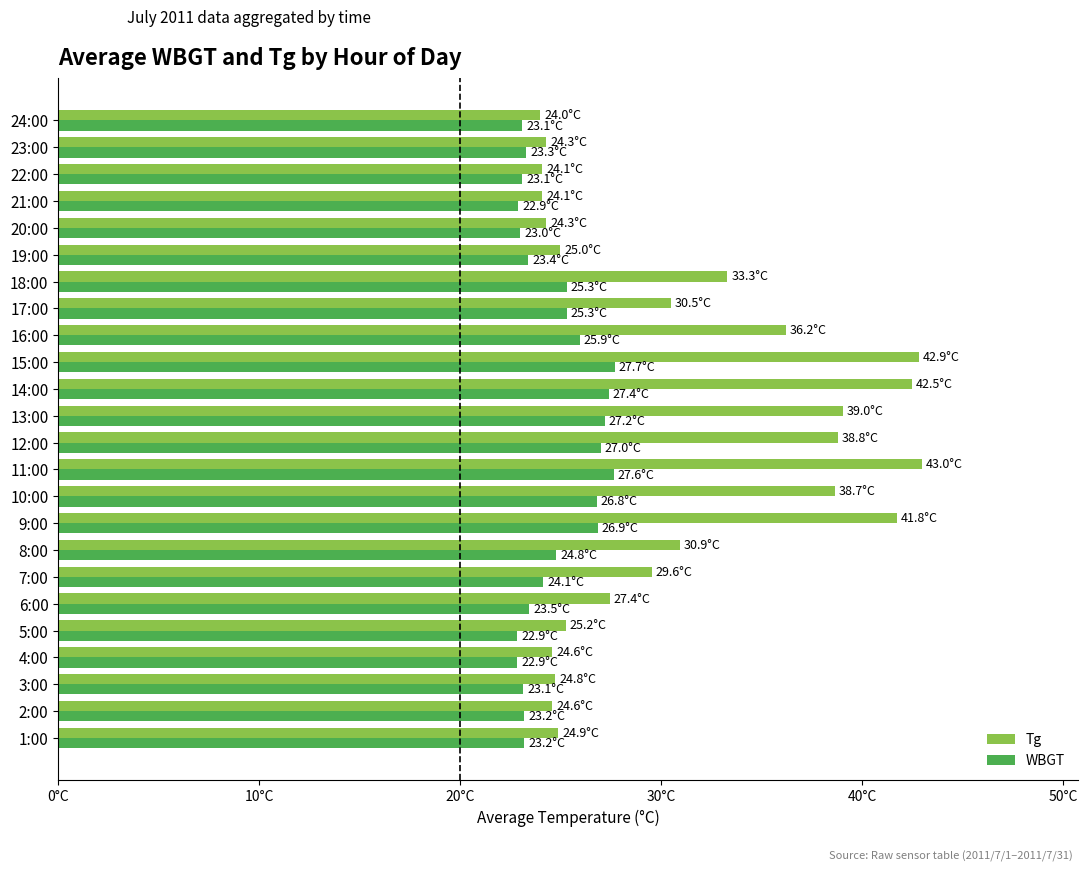

What is the label of the 15th bar from the right?

10:00